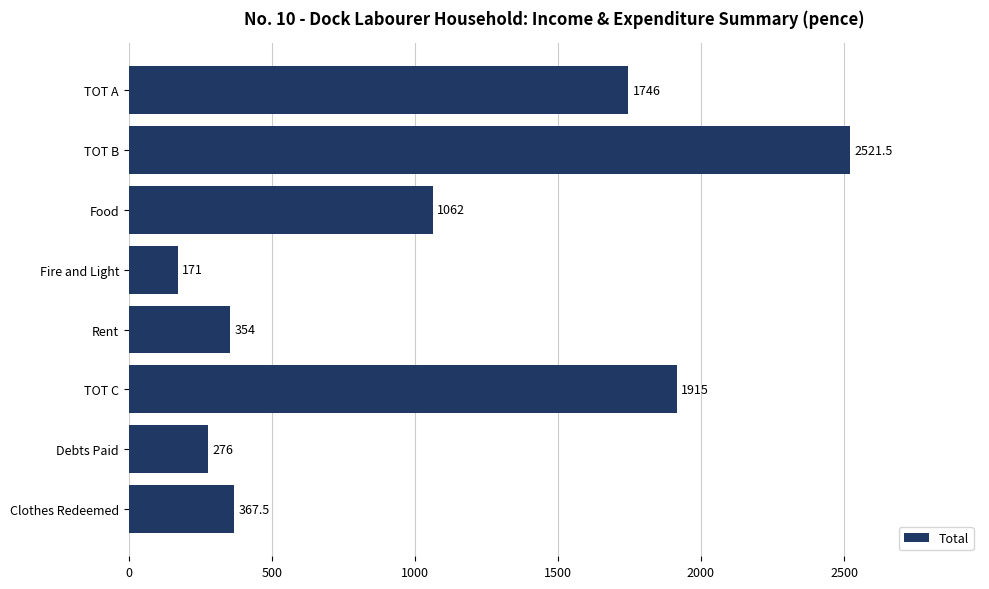

Does the chart contain any negative values?

No